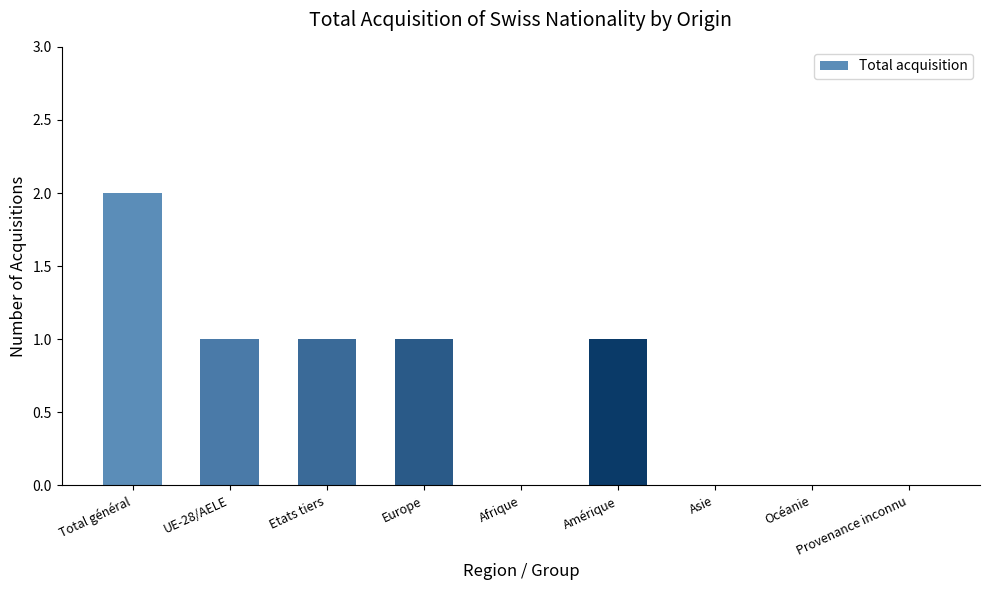

The value at Amérique is 1. True or false?

True